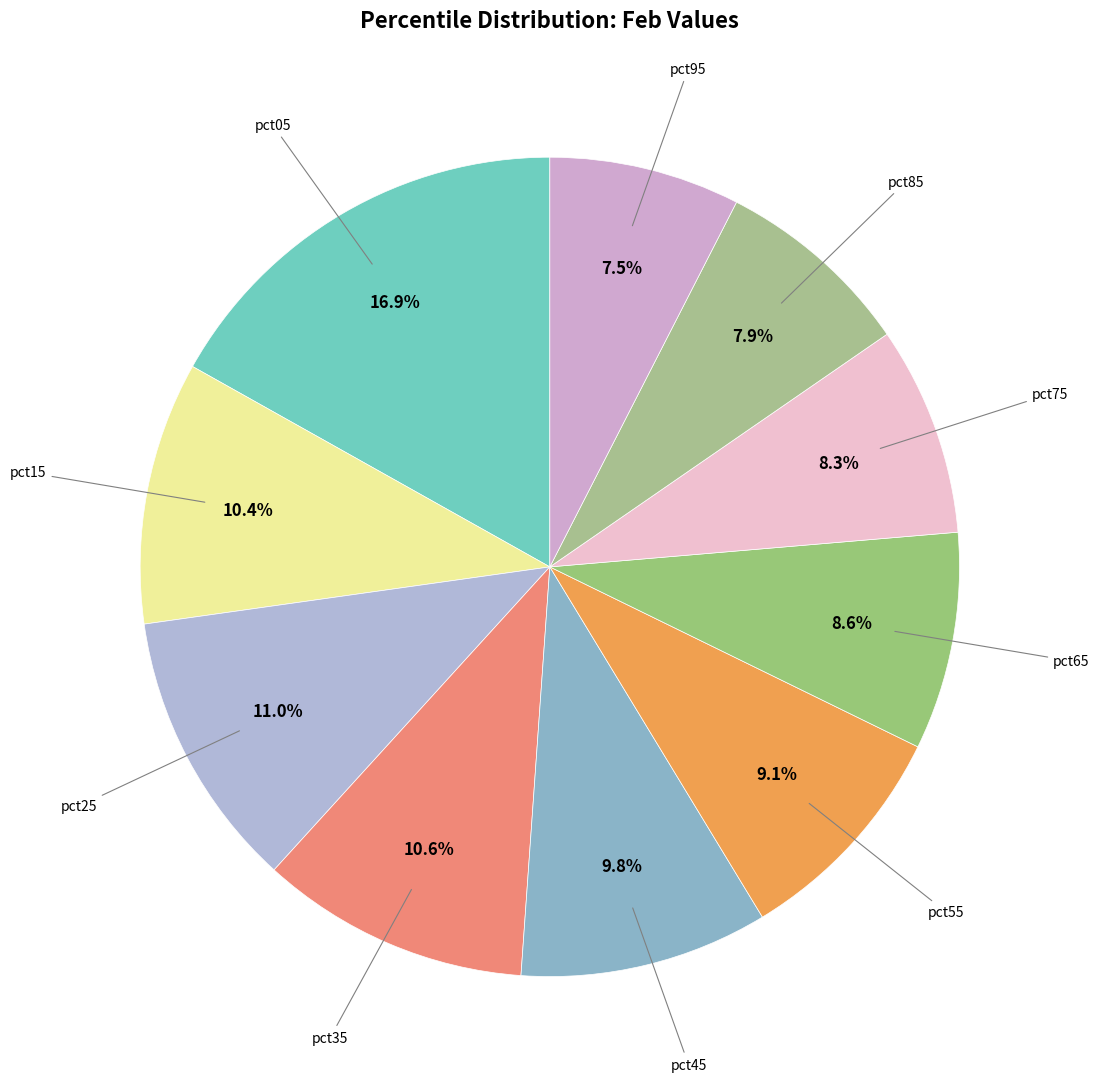

How many segments does this pie chart have?

10